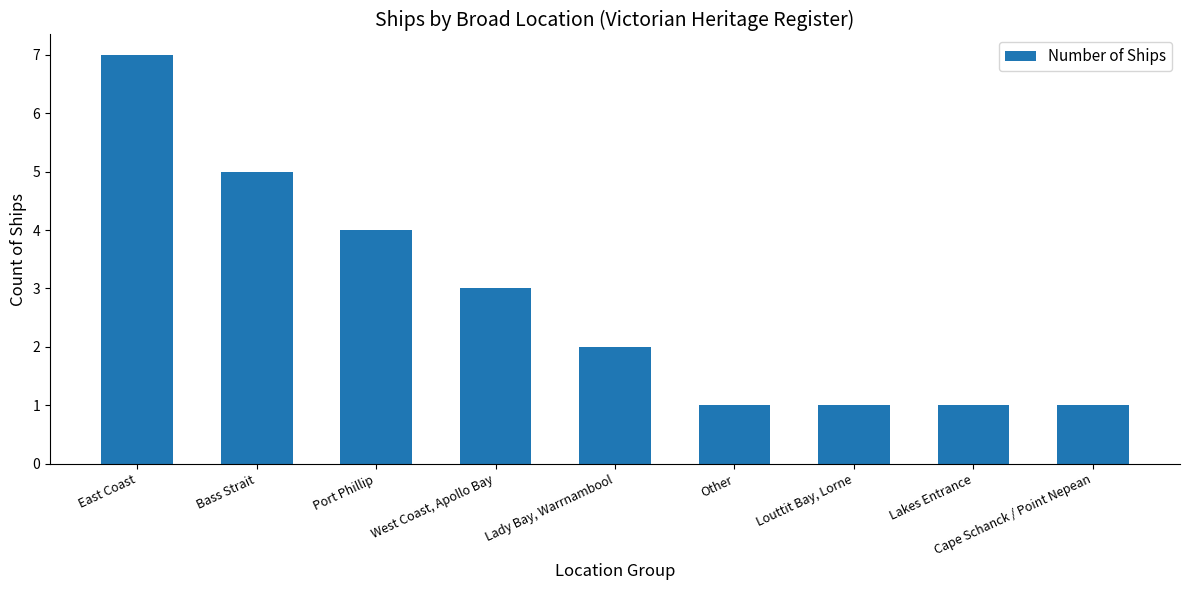

What is the label of the 3rd bar from the right?

Louttit Bay, Lorne